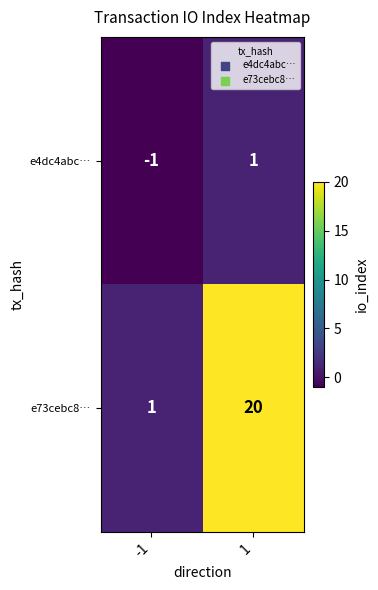

At how many categories does at least one series exceed 17?

1